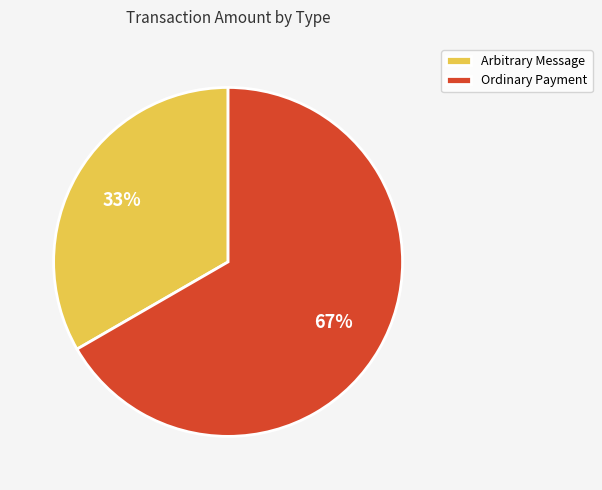

Count the number of slices in the pie.

2